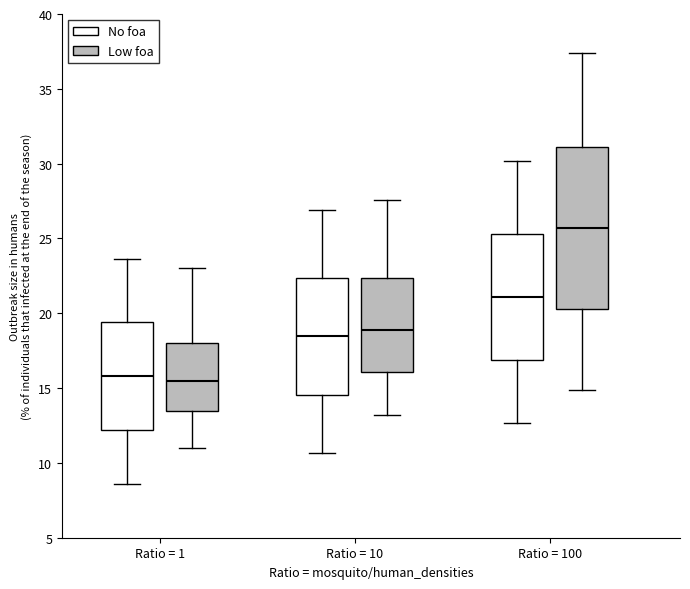

Where is the lower edge of the box for Ratio = 100 (No foa) on the y-axis? The values are not printed on the chart, so give them approximately, as read against the axis.

17.0